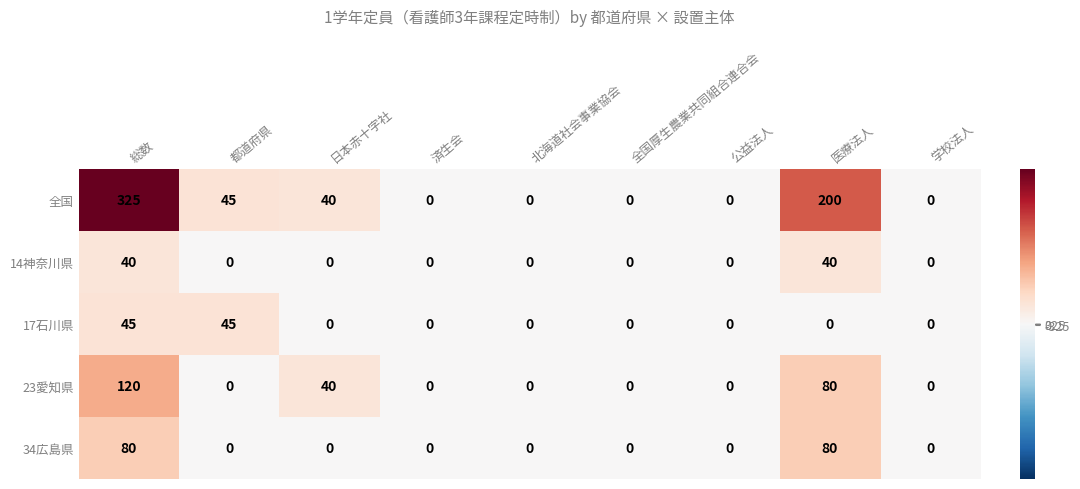

What is the total value across all series at 総数?

610